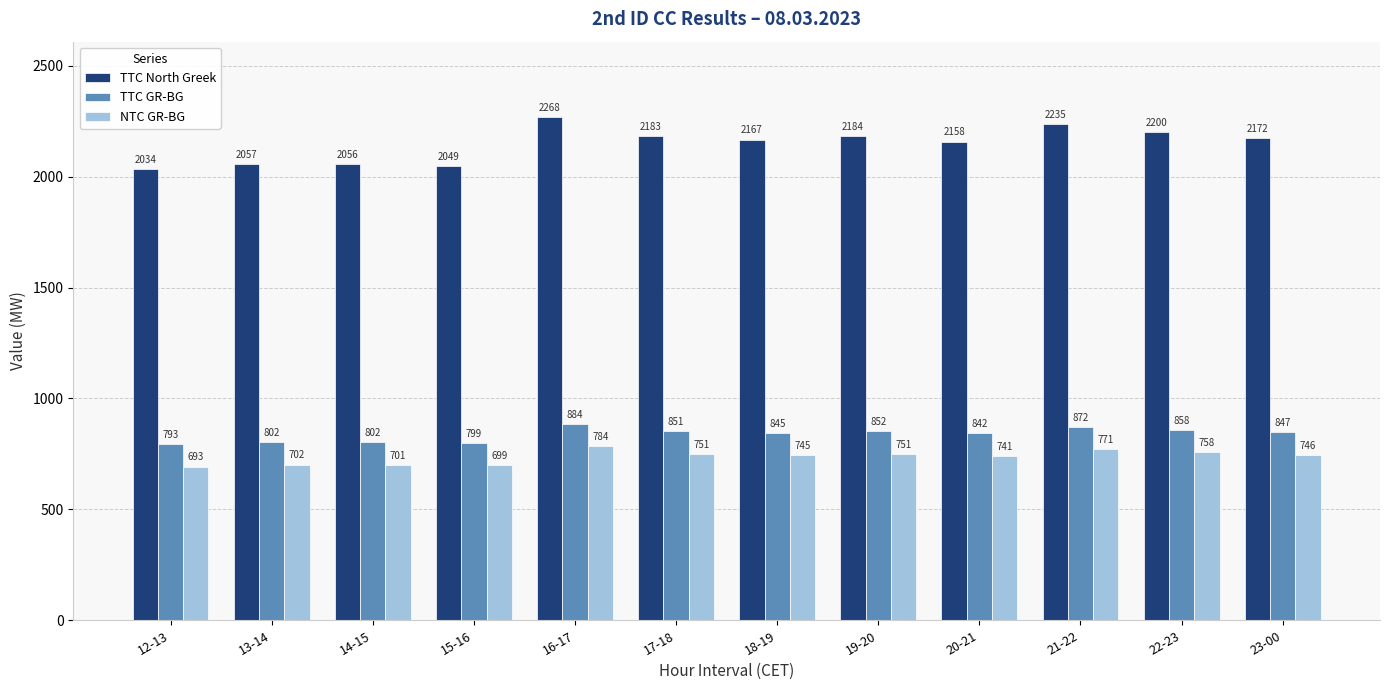

What is the sum of the TTC GR-BG values at 16-17 and 19-20?

1736